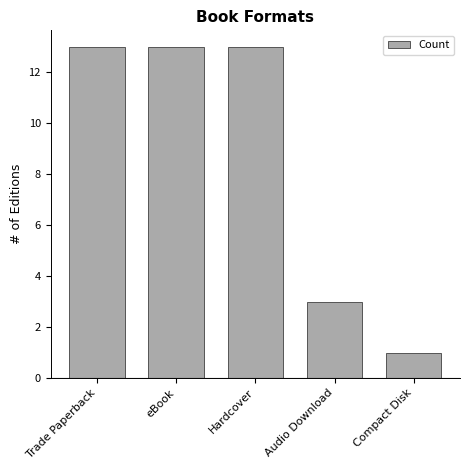

What is the maximum value shown in the chart?

13